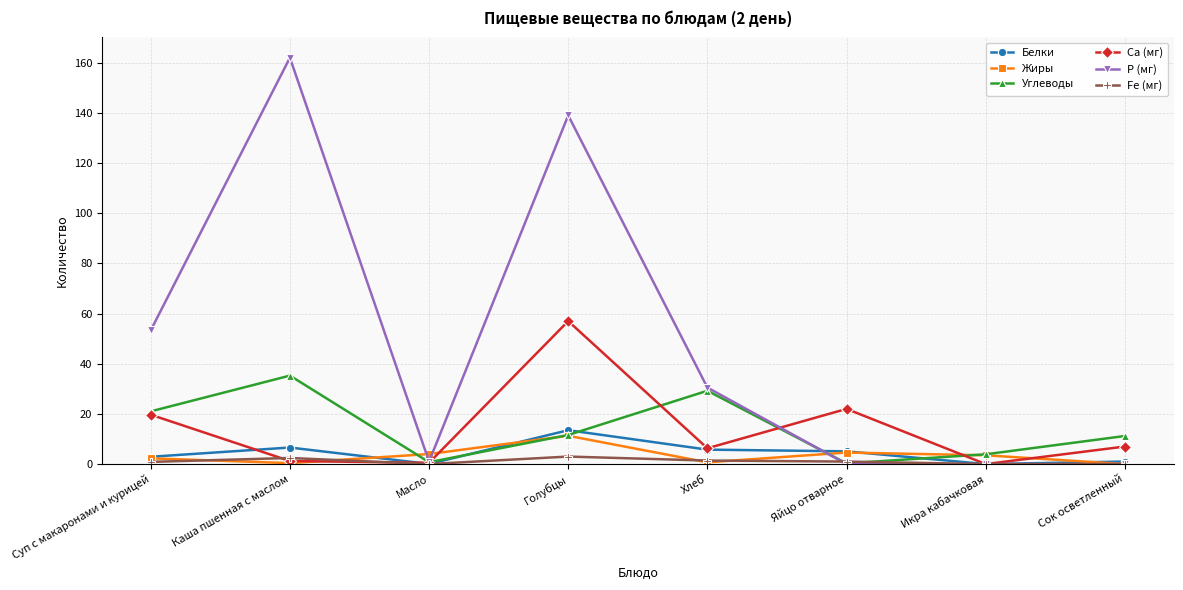

What is the difference between the maximum and minimum values in the Жиры series?

11.3